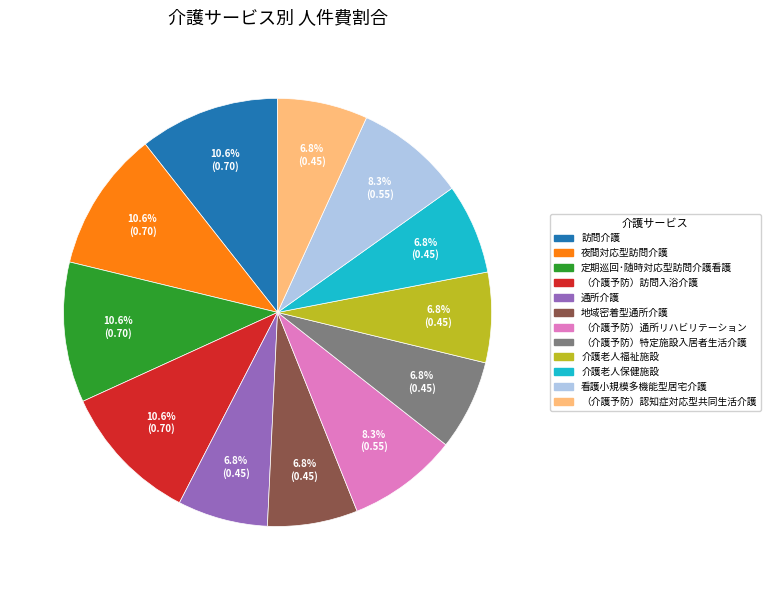

Is the sum of （介護予防）通所リハビリテーション and 通所介護 greater than half?

No